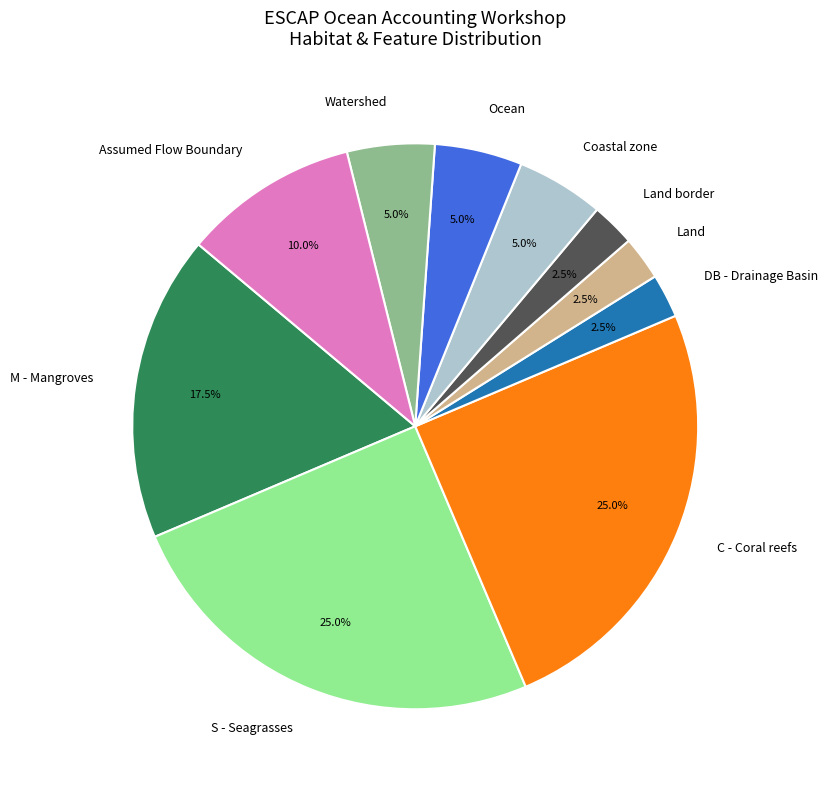

To the nearest percent, what percentage of the pie is Ocean?

5%